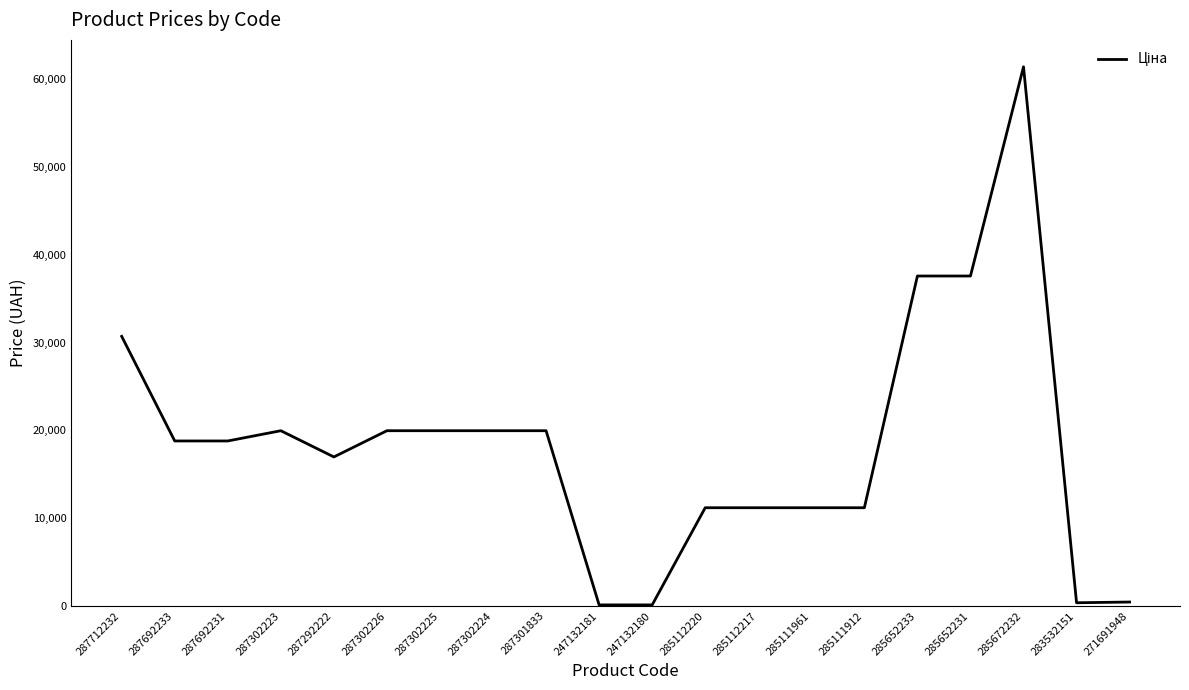

Which label corresponds to the largest value in the chart?

285672232